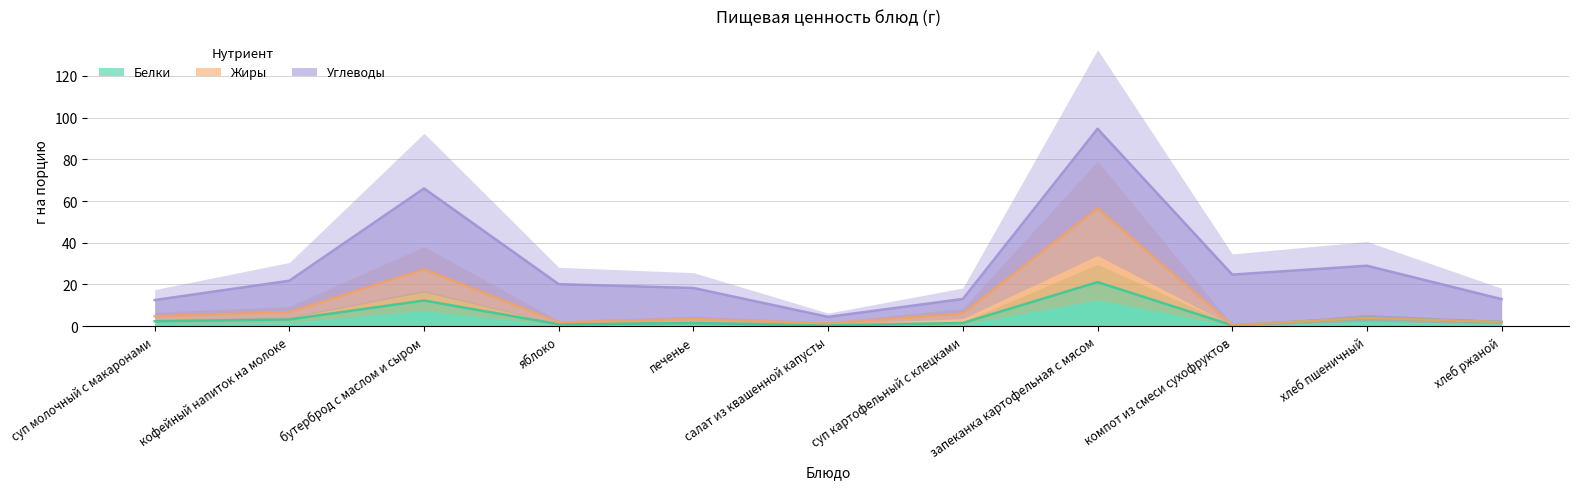

Which has a higher value, суп картофельный с клецками or хлеб ржаной?

хлеб ржаной